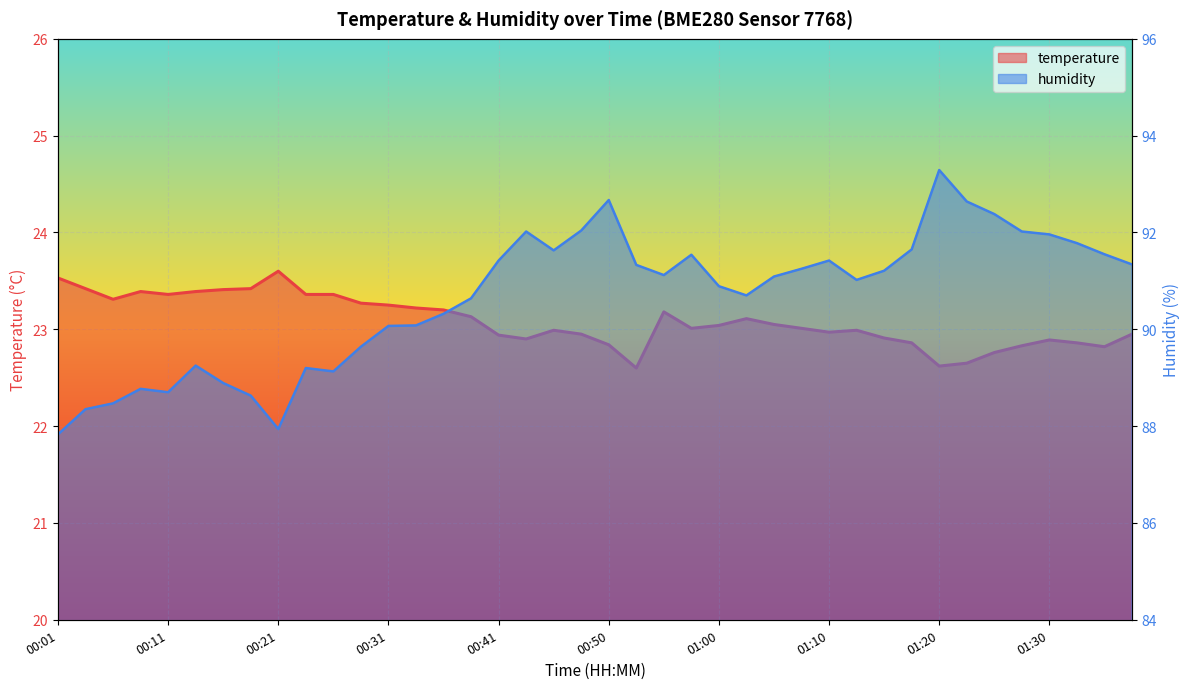

Which series has the largest total across all categories?

humidity